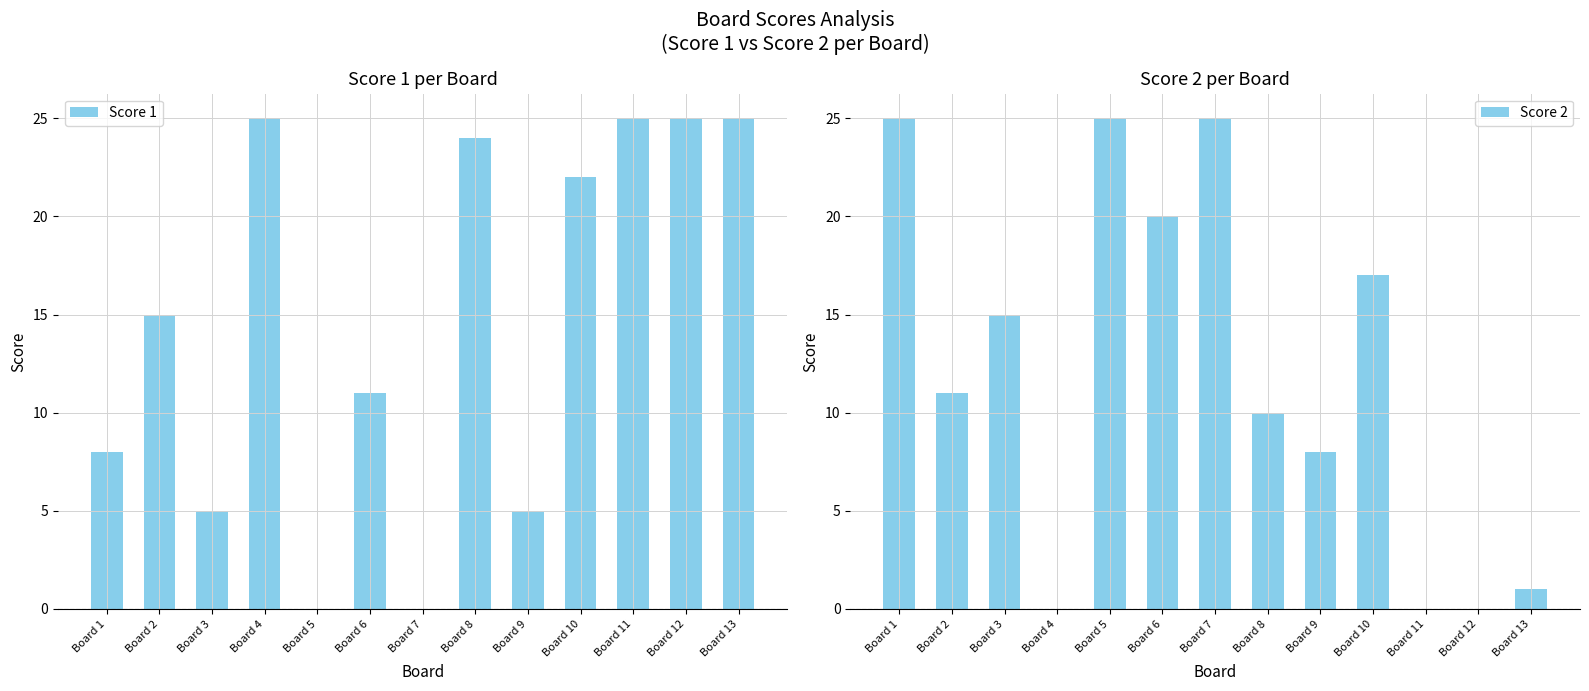

What are all the series names shown in the legend?

Score 1, Score 2